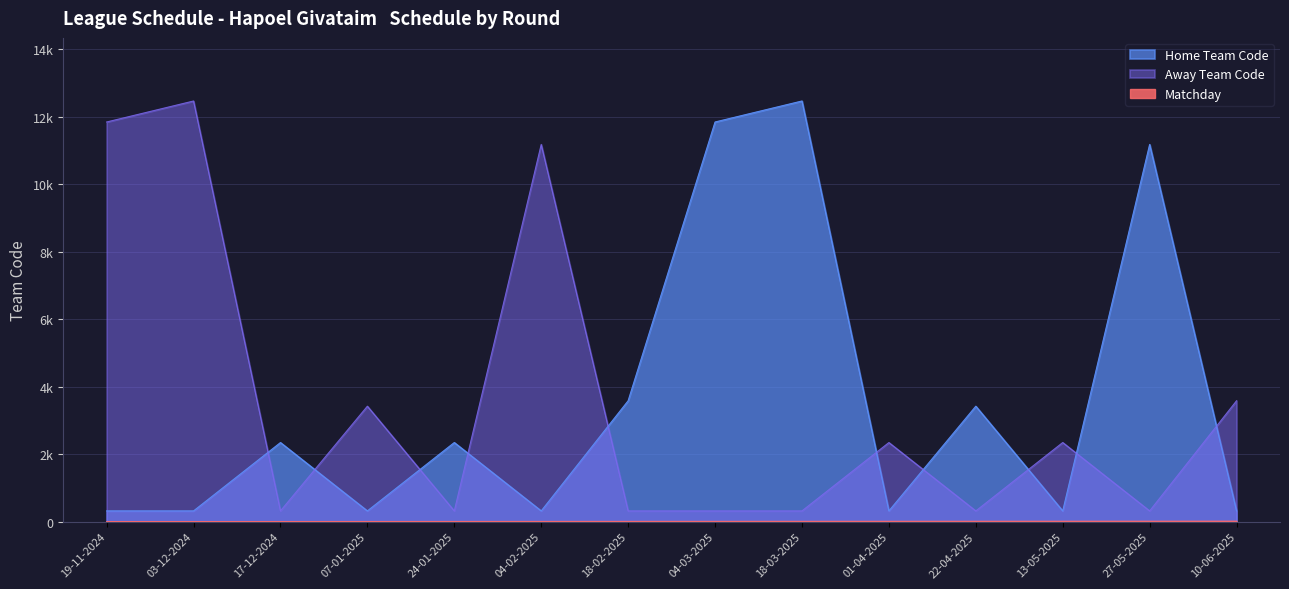

Which category has the highest value in the Home Team Code series?

18-03-2025